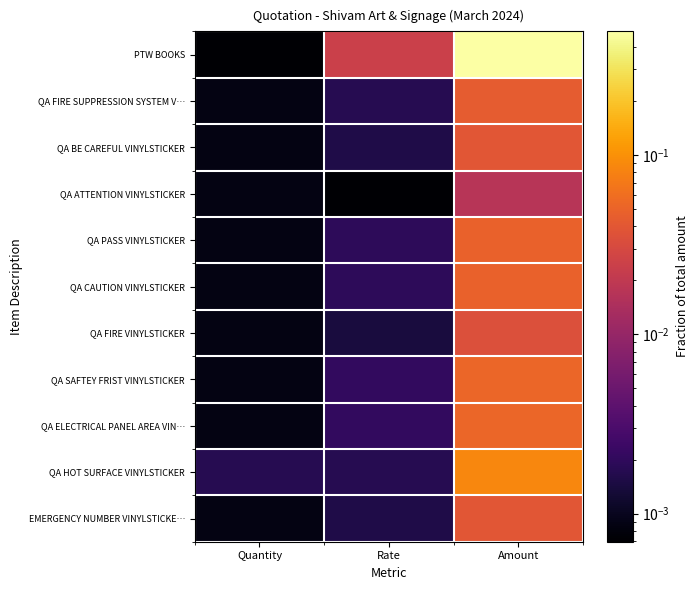

What is the greatest value displayed?

0.5